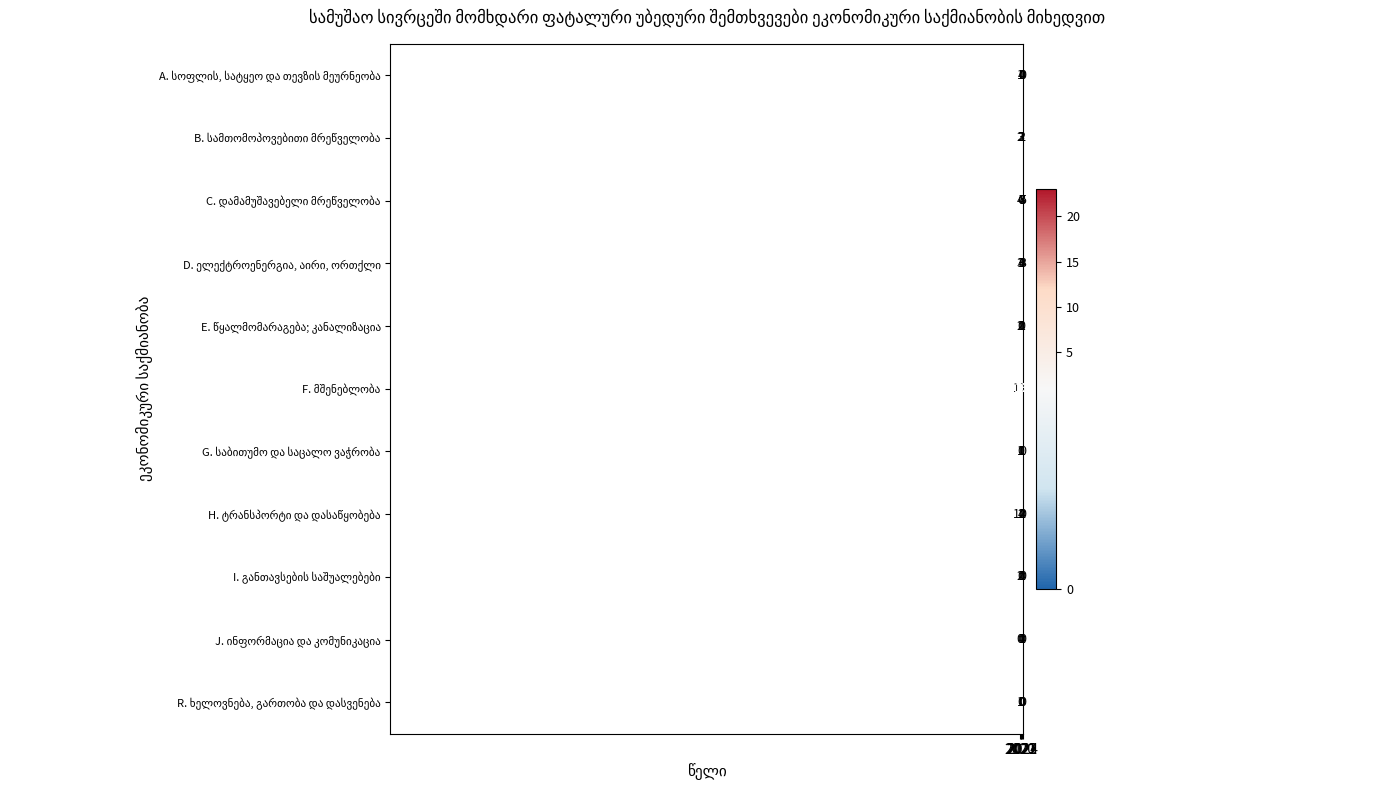

At how many categories does at least one series exceed 4?

5